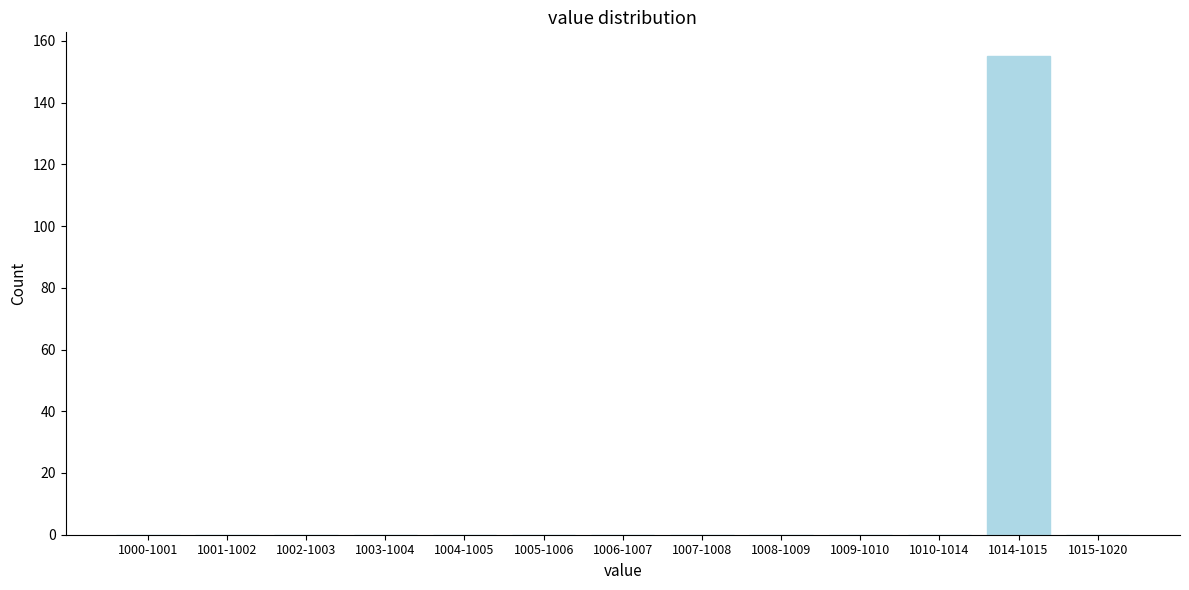

Reading left to right, what are all the values shown in this chart?

1000-1001=0	1001-1002=0	1002-1003=0	1003-1004=0	1004-1005=0	1005-1006=0	1006-1007=0	1007-1008=0	1008-1009=0	1009-1010=0	1010-1014=0	1014-1015=155	1015-1020=0